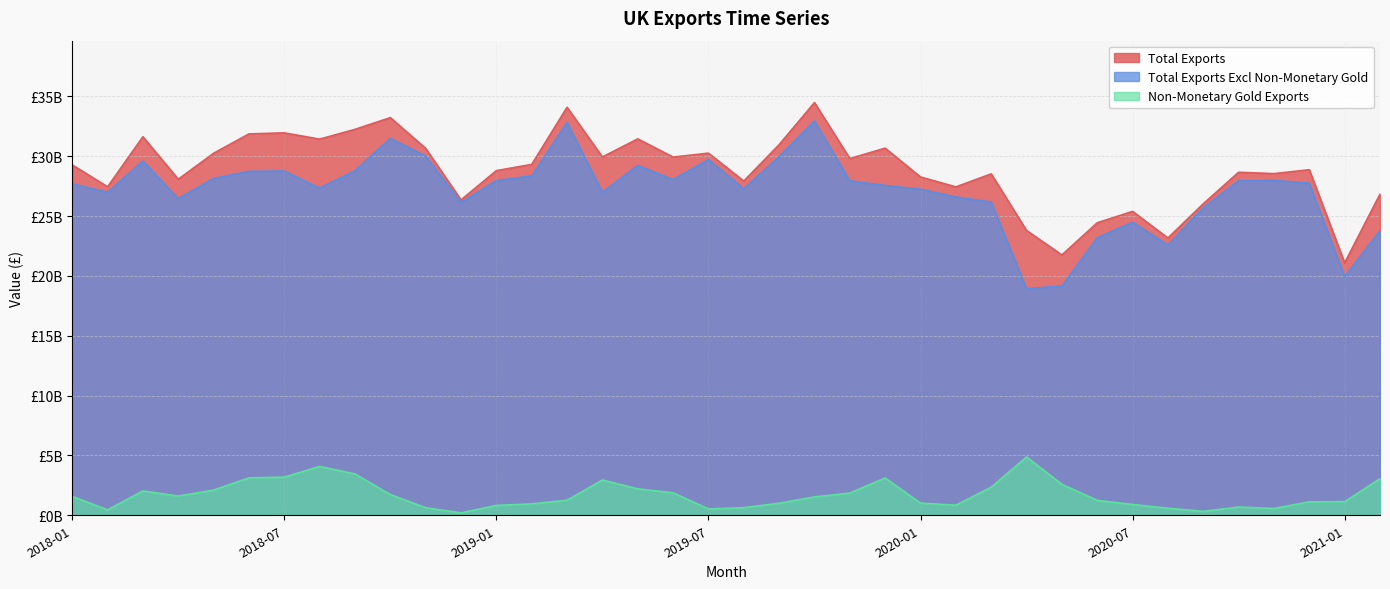

What is the lowest value of the Non-Monetary Gold Exports series?

203672965